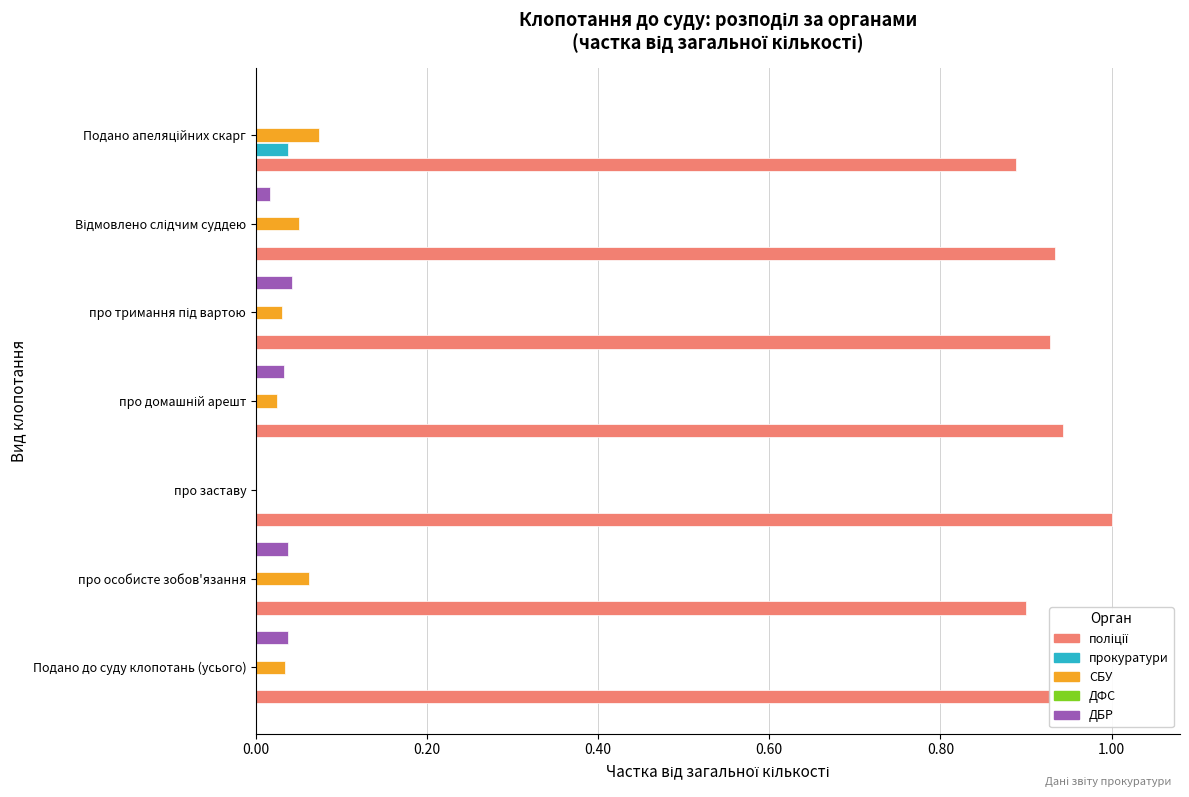

Is it true that прокуратури equals 0.0 at про особисте зобов'язання?

True